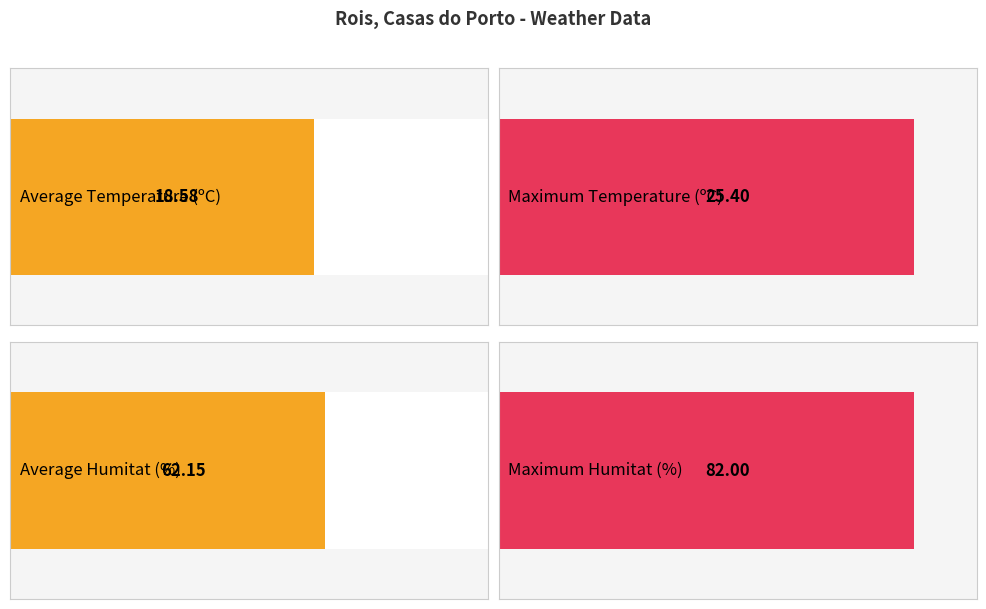

Is the value of Humitat (%) at 02/06 18:00 greater than the value of Temperature (ºC) at 02/06 18:00?

Yes